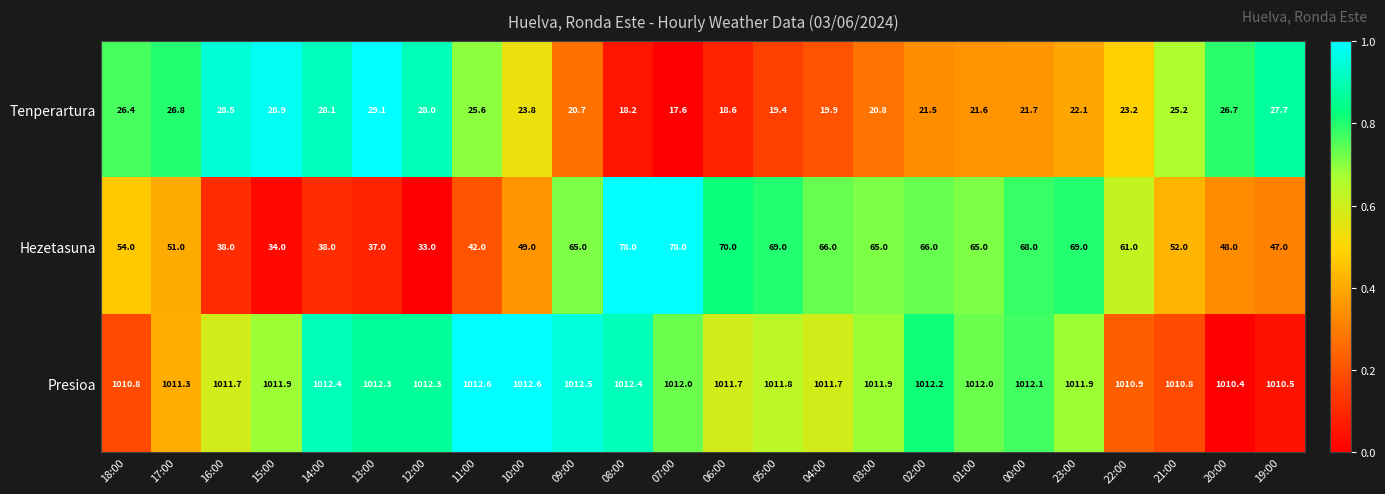

At 09:00, list the series in order from smallest to largest.

Tenperartura, Hezetasuna, Presioa